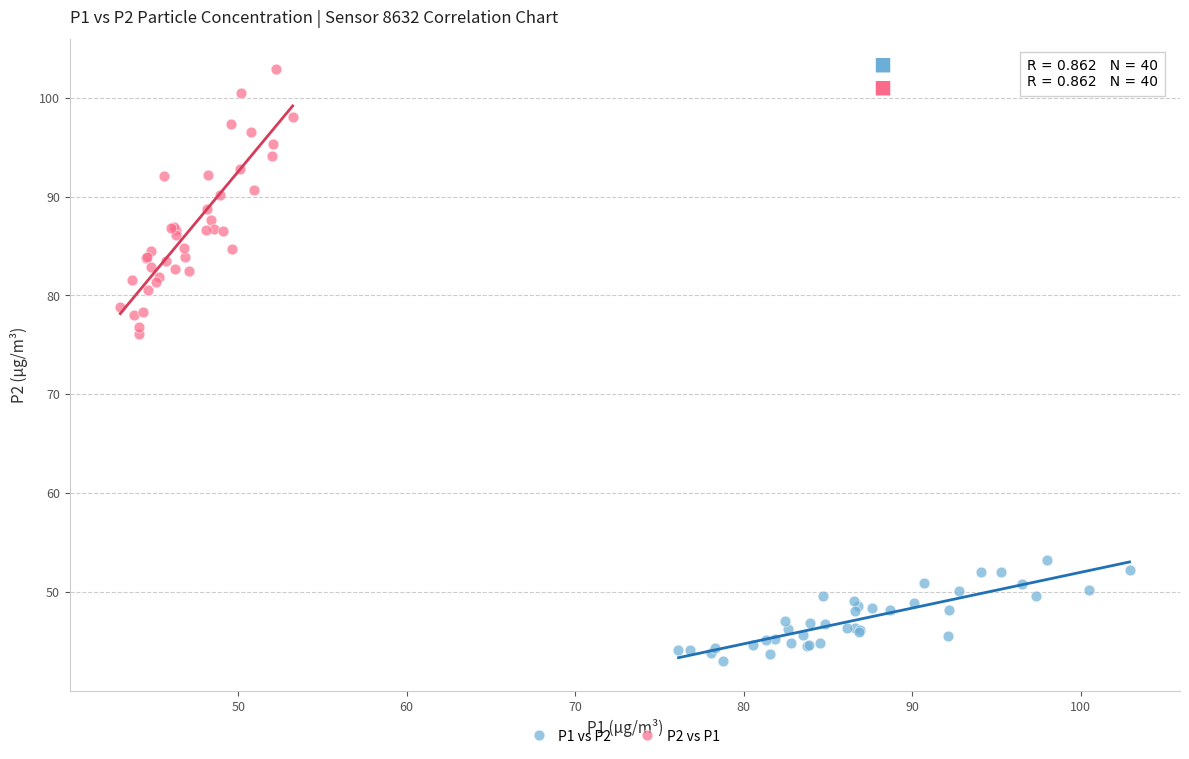

Which series contains the lowest Y value?

P1 vs P2